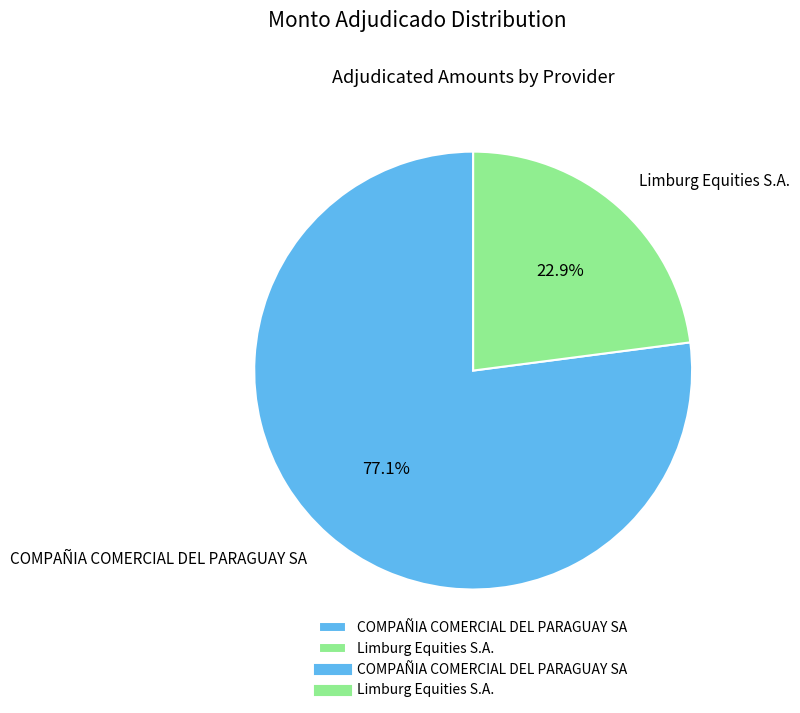

Is it true that Limburg Equities S.A. is 16% of the pie?

False